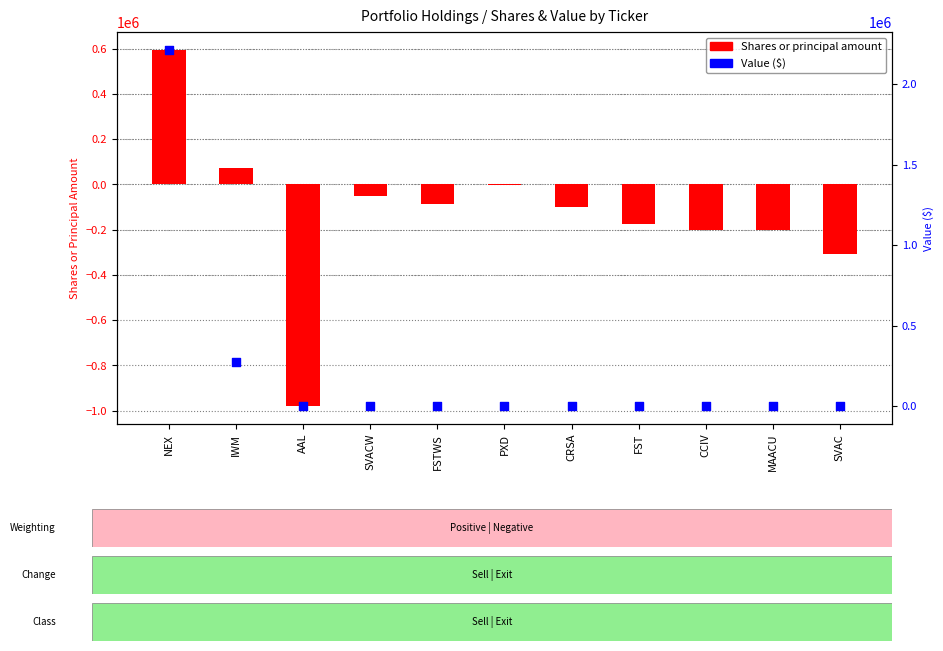

Which series has the largest total across all categories?

Value ($)